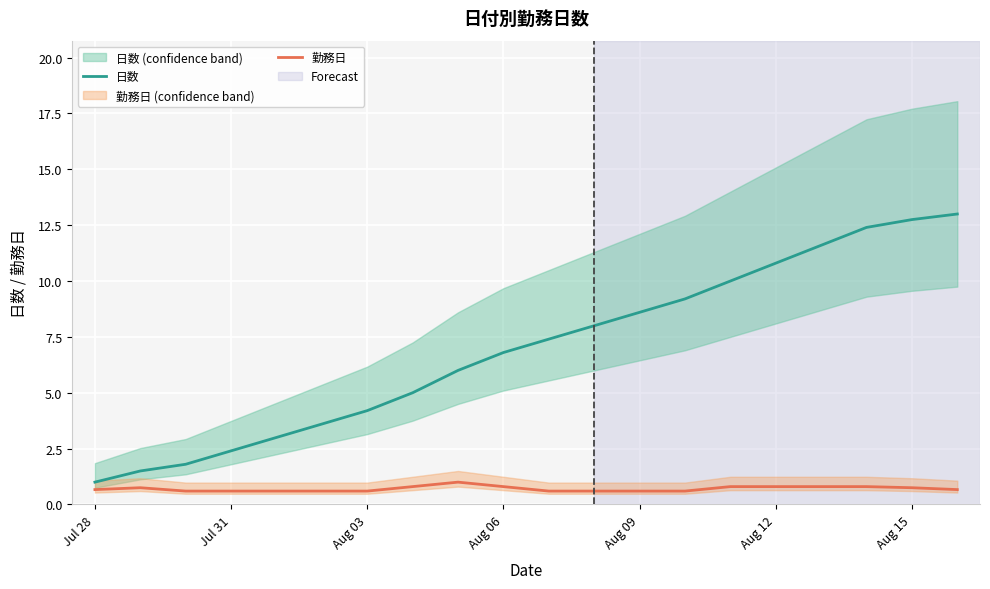

Is it true that 勤務日 equals 0.8 at Aug 06?

True